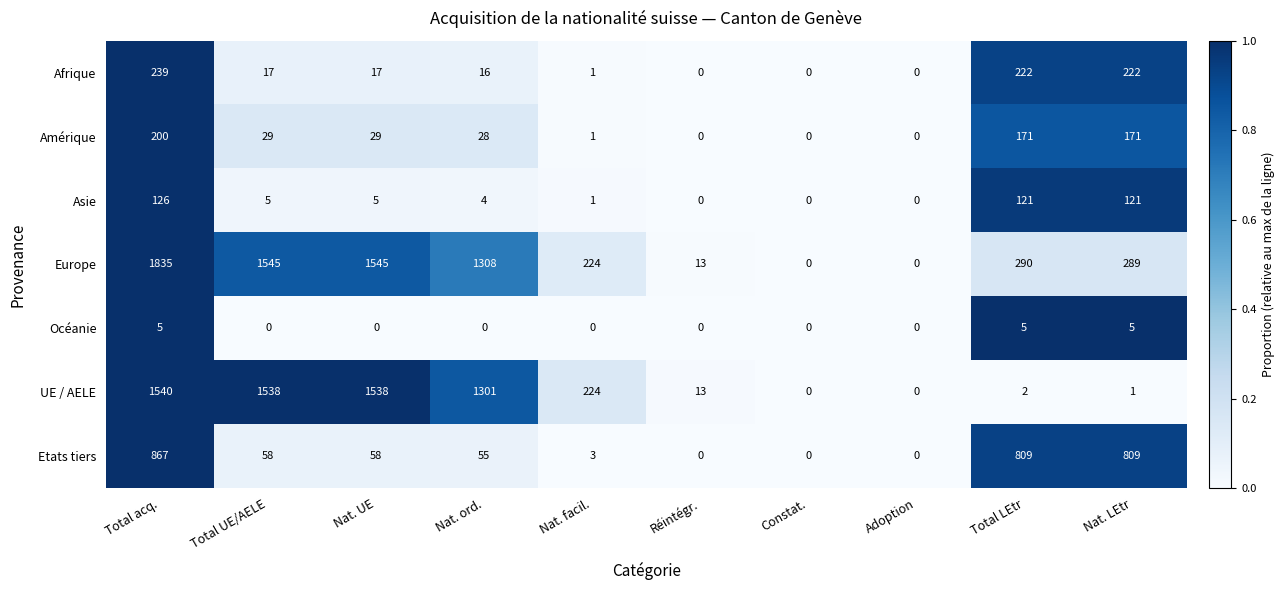

How many categories are shown in the chart?

10